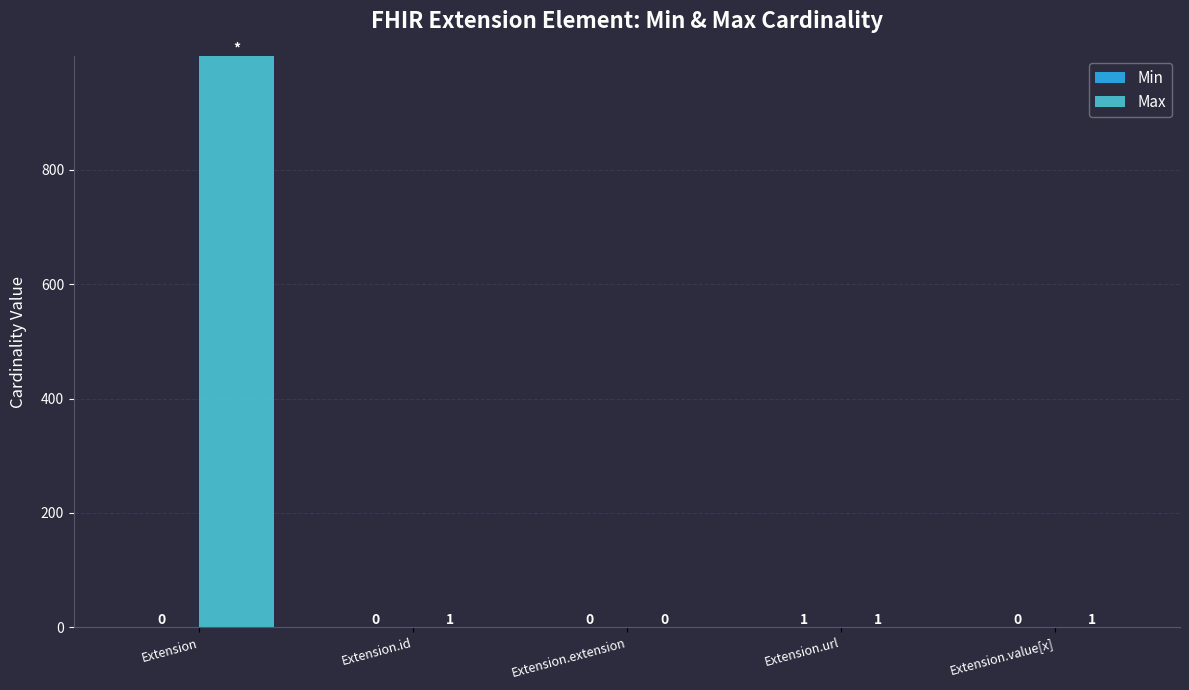

How many distinct data groups are displayed?

2